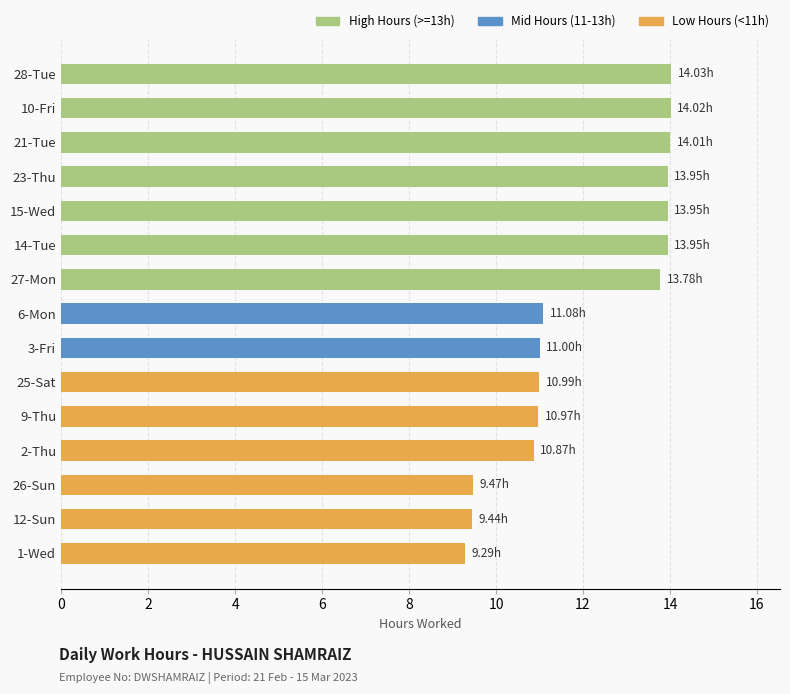

What is the average value?

12.1